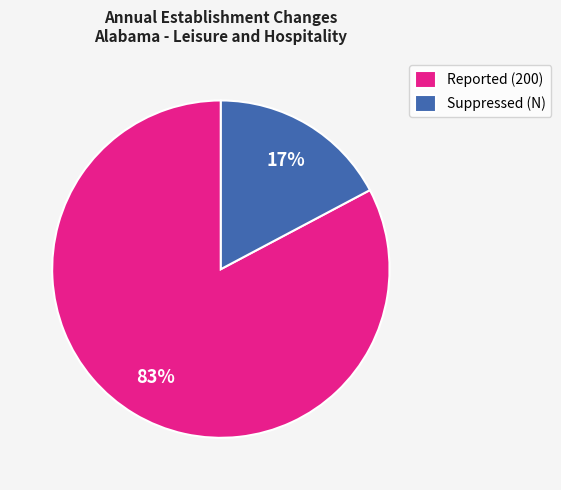

How many segments does this pie chart have?

2